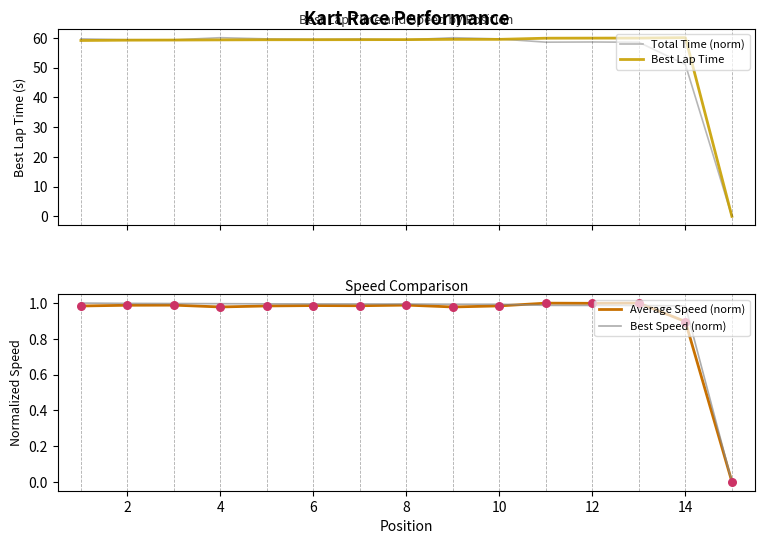

Which series contains the highest Y value?

Best Lap Time